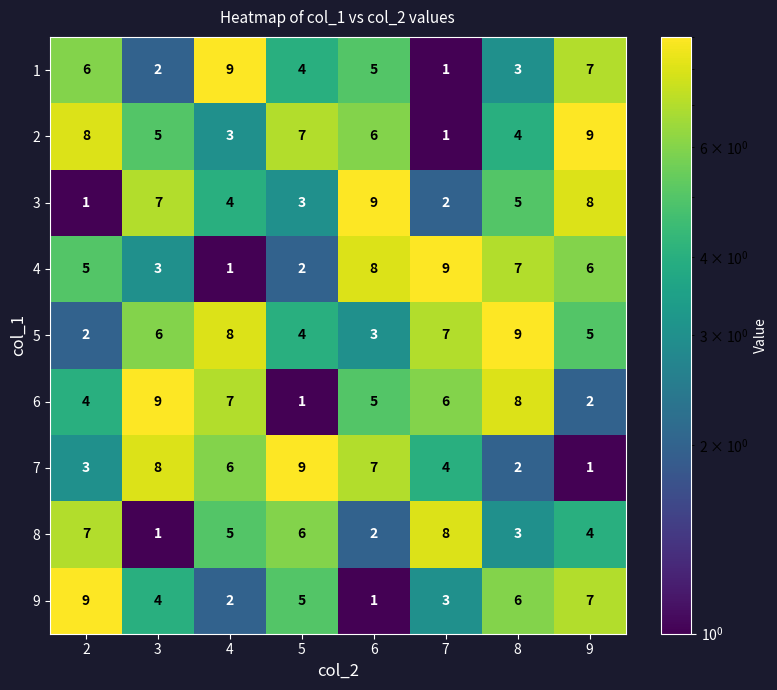

Which series changed the most between 7 and 8?

8